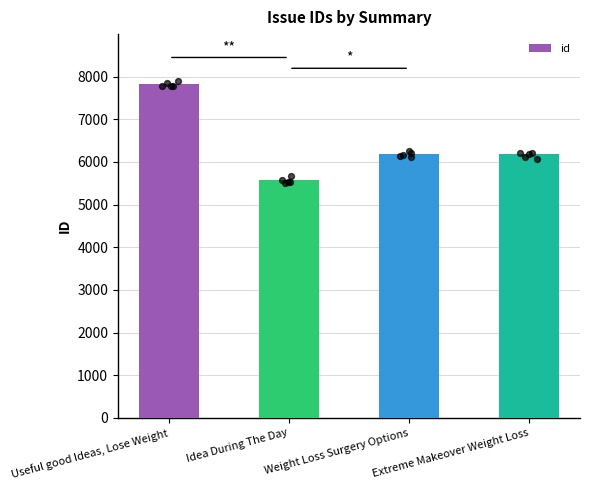

Which has a higher value, Weight Loss Surgery Options or Extreme Makeover Weight Loss?

Weight Loss Surgery Options